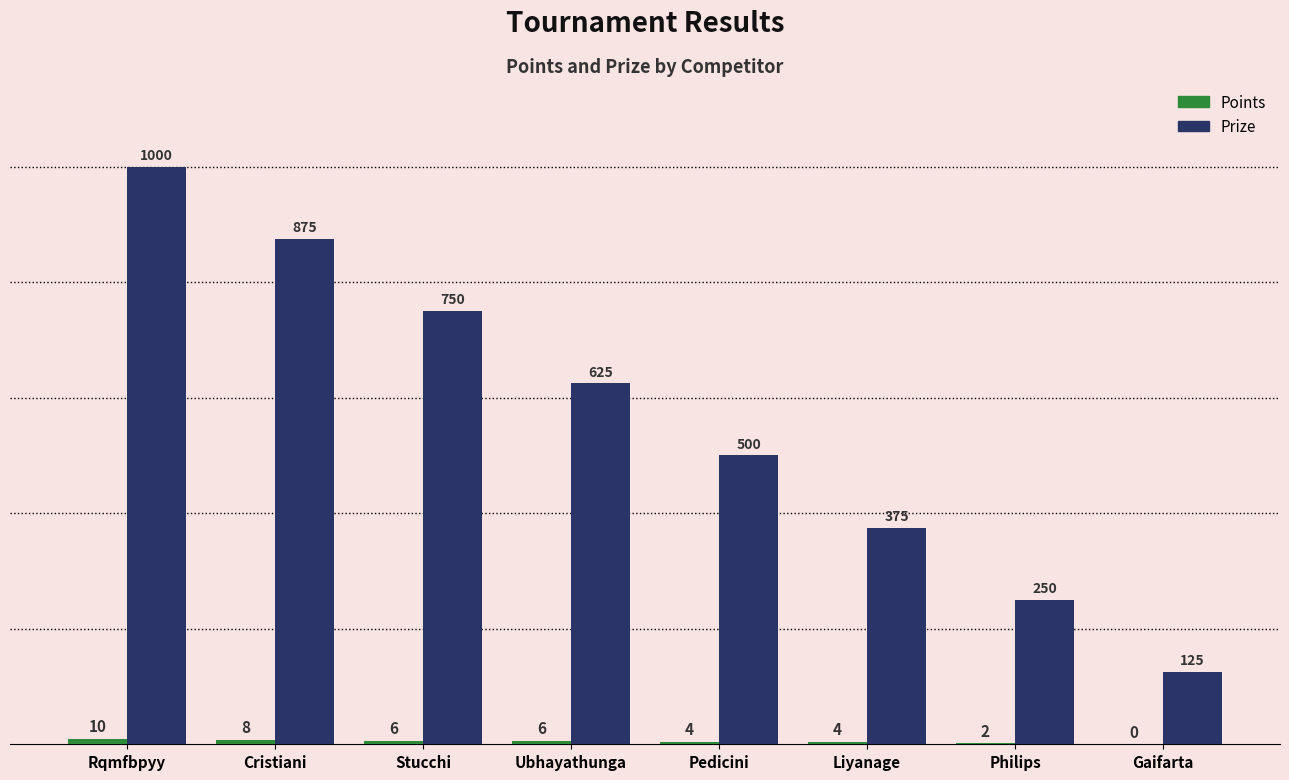

Which series changed the most between Stucchi and Gaifarta?

Prize